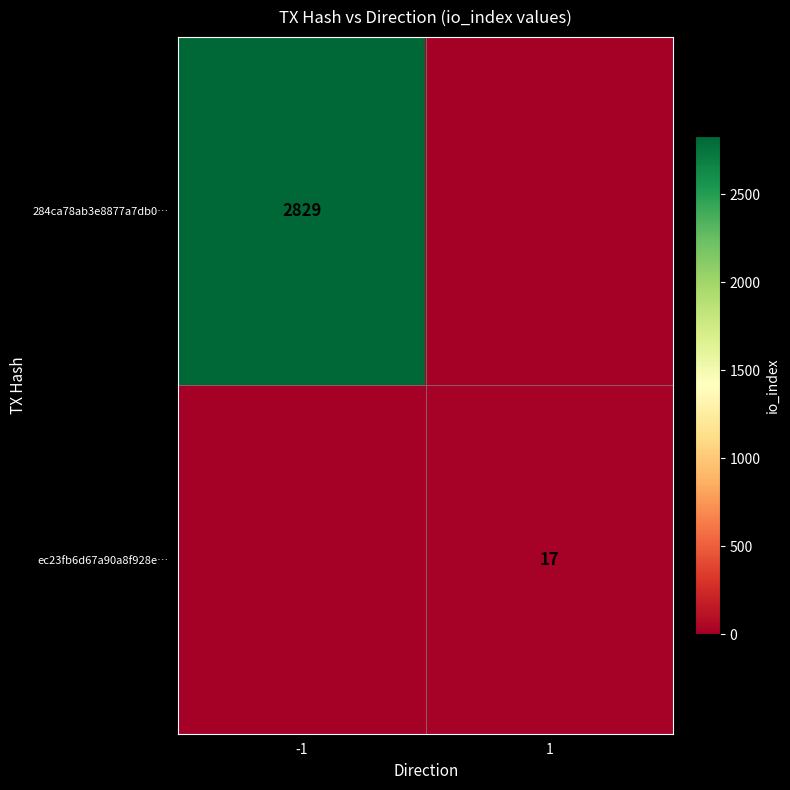

The value of 284ca78ab3e8877a7db0… at -1 is 2829. True or false?

True